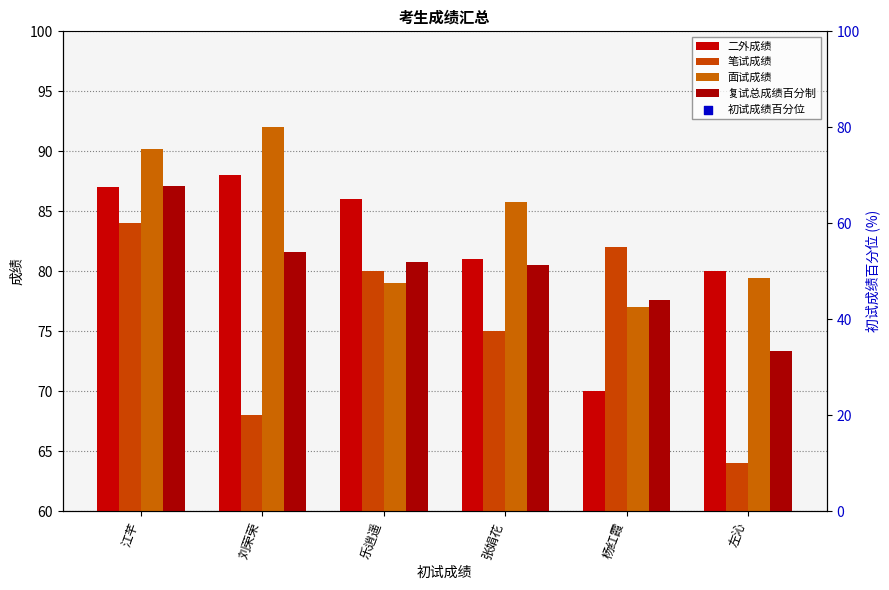

At which category is the sum across all series the highest?

江芊